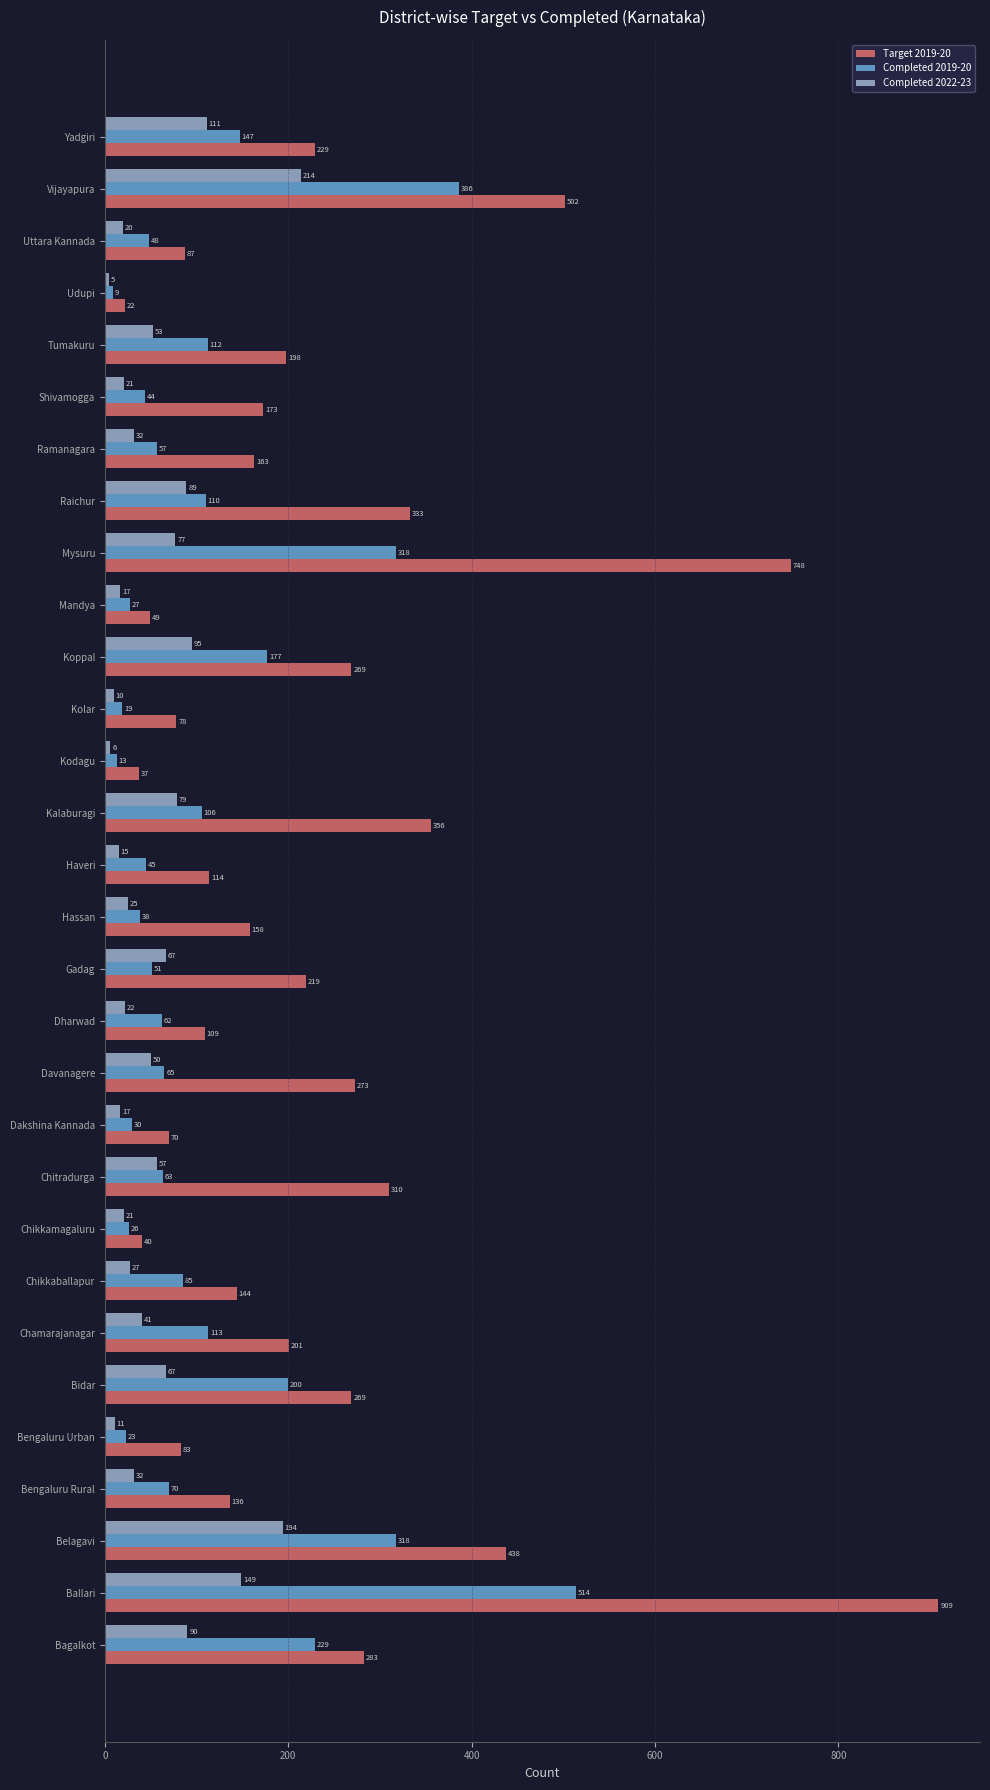

At which label is Completed 2022-23 closest to 109?

Yadgiri